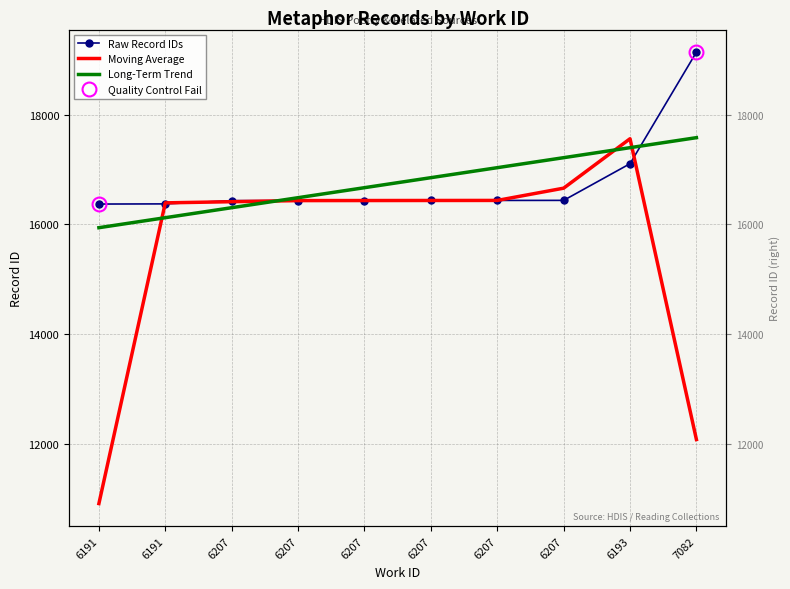

Reading right to left, what are all the values shown in this chart?

Raw Record IDs: 19136.0	17104.0	16436.0	16435.0	16434.0	16433.0	16432.0	16431.0	16372.0	16369.0
Moving Average: 12080.0	17558.7	16658.3	16435.0	16434.0	16433.0	16432.0	16411.7	16390.7	10913.7
Long-Term Trend: 17578.1	17395.9	17213.7	17031.5	16849.3	16667.1	16484.9	16302.7	16120.5	15938.3